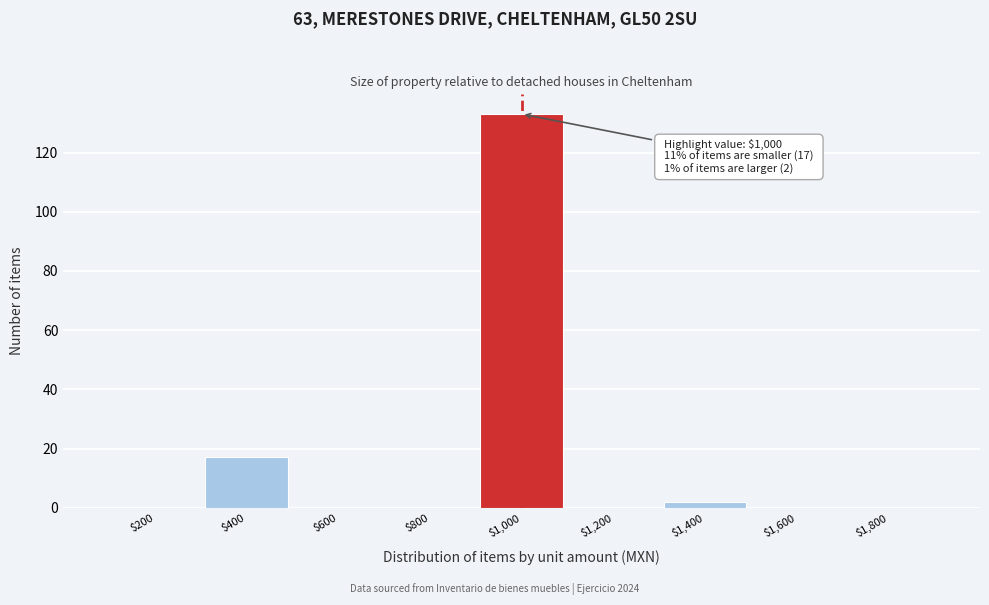

The value at $1,800 is 0. True or false?

True